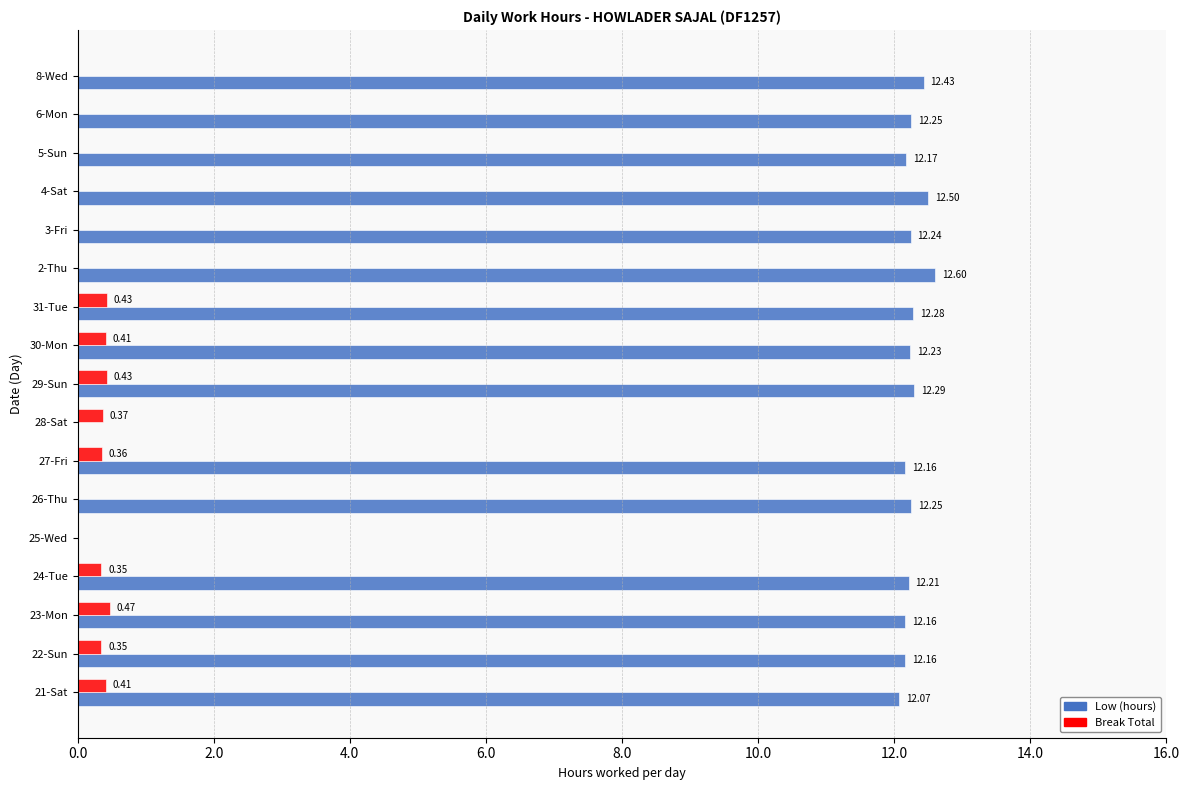

What is the total value across all series at 24-Tue?

12.6